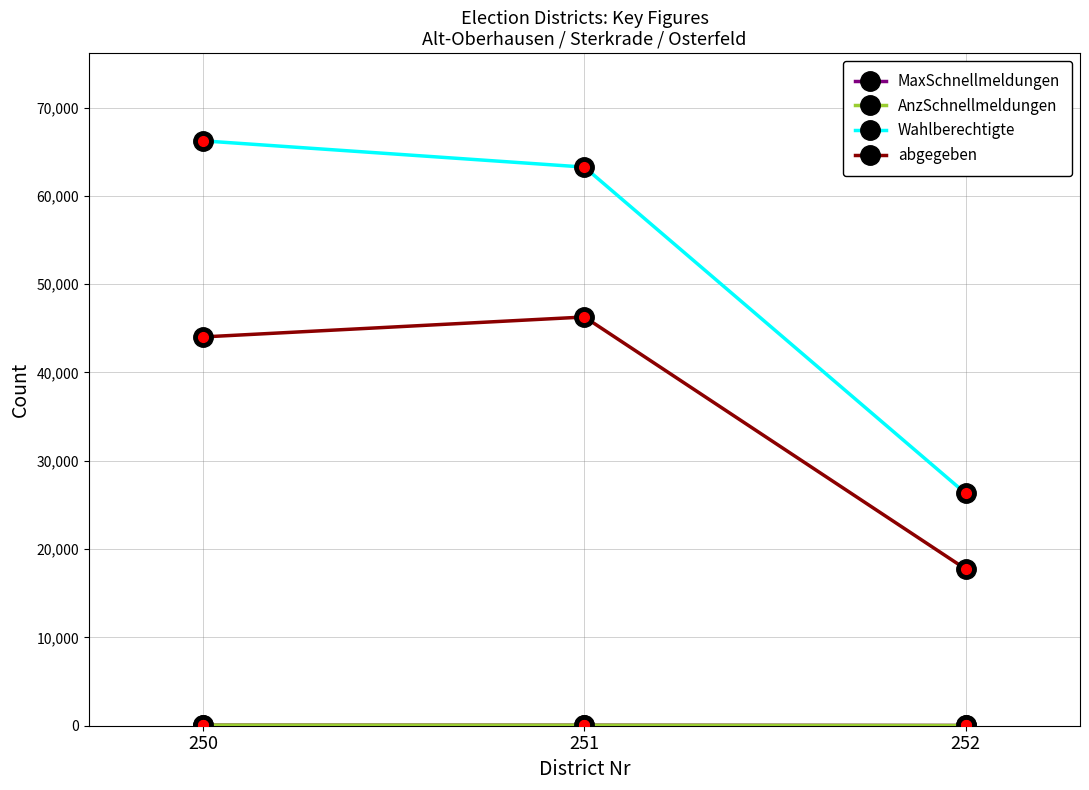

How many lines are shown in the chart?

4